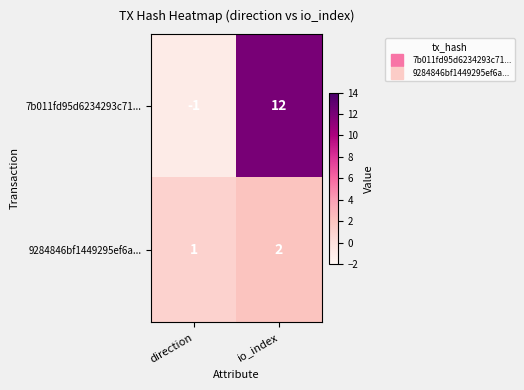

What is the maximum value shown in the chart?

12